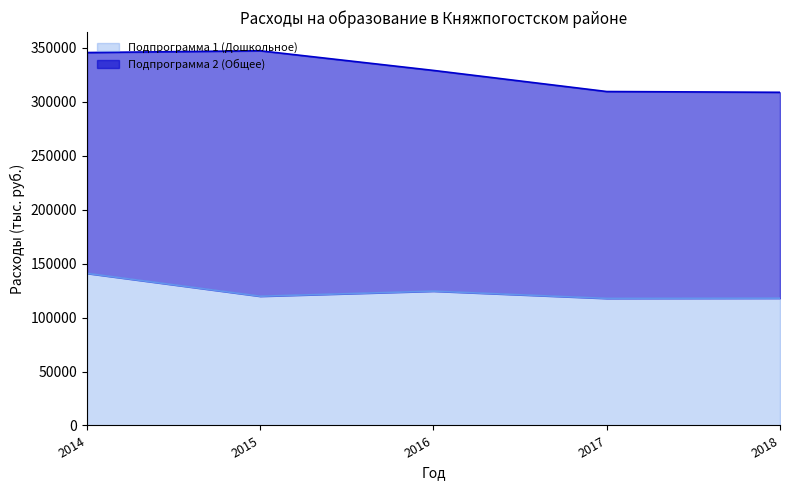

How many interior local peaks (higher than both neighbors) does the data have?

1